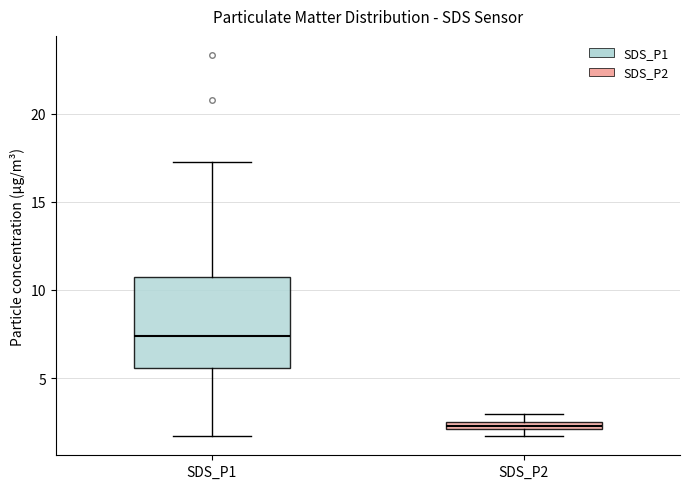

Where is the upper edge of the box for SDS_P2 on the y-axis? The values are not printed on the chart, so give them approximately, as read against the axis.

2.5